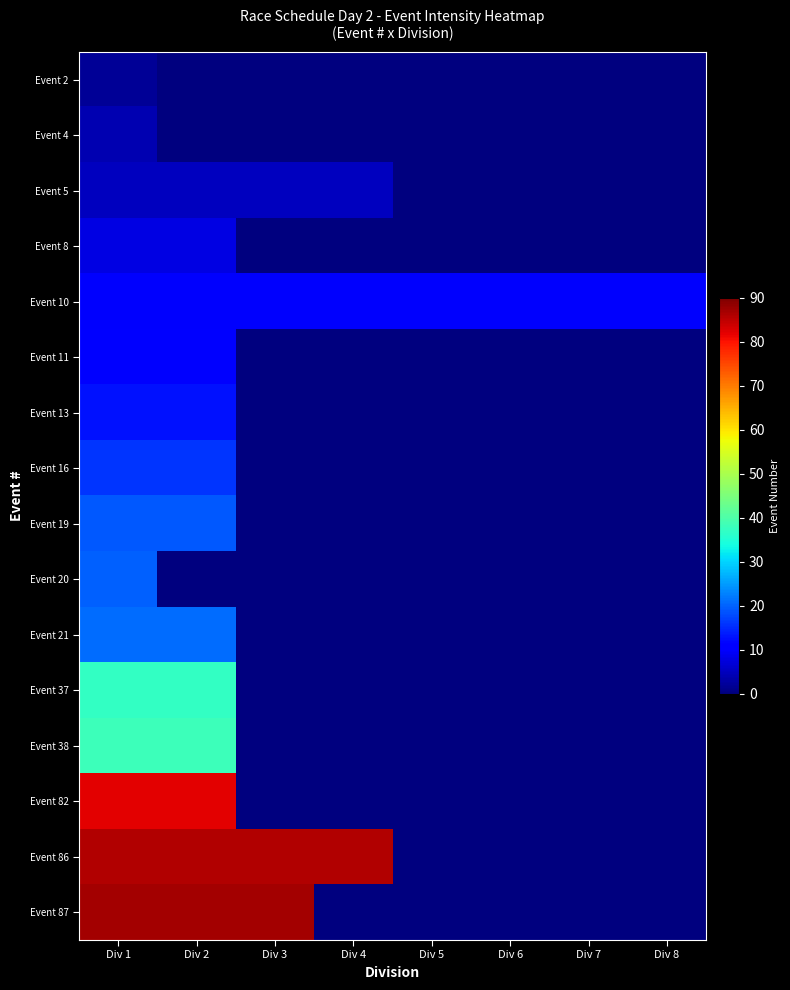

Which series has the largest total across all categories?

Event 86